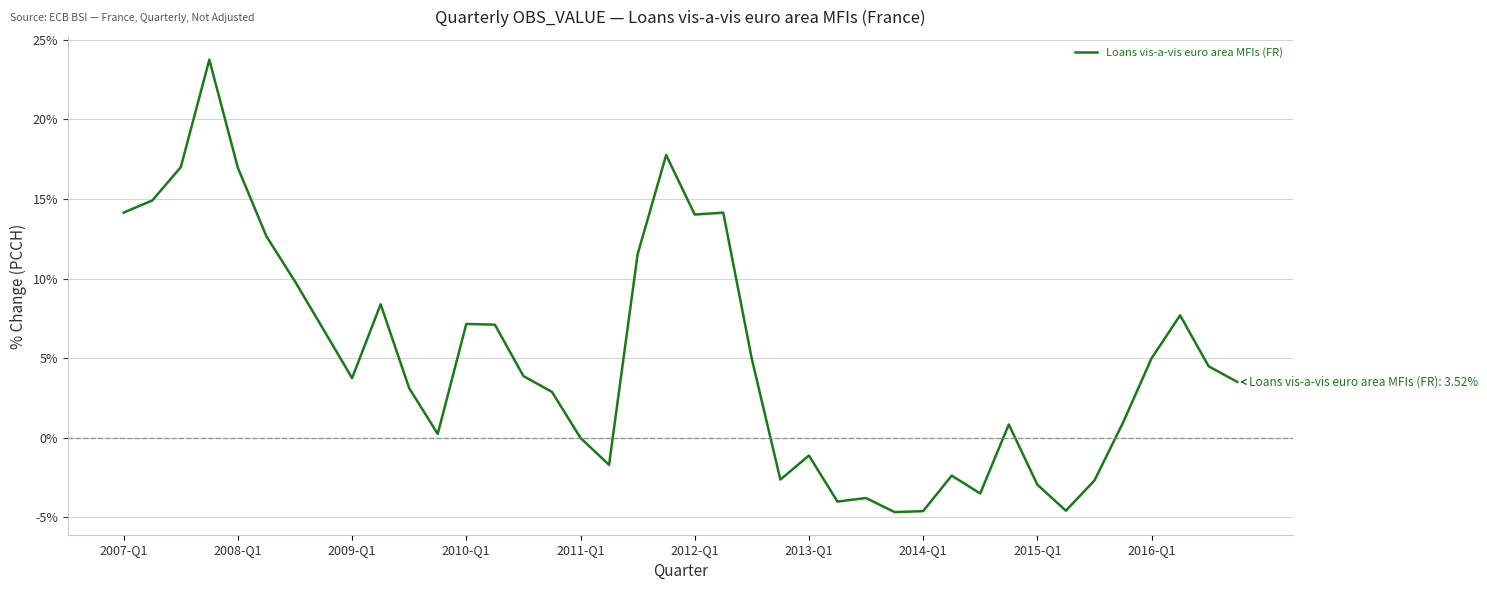

What is the difference between the maximum and minimum values?

28.4